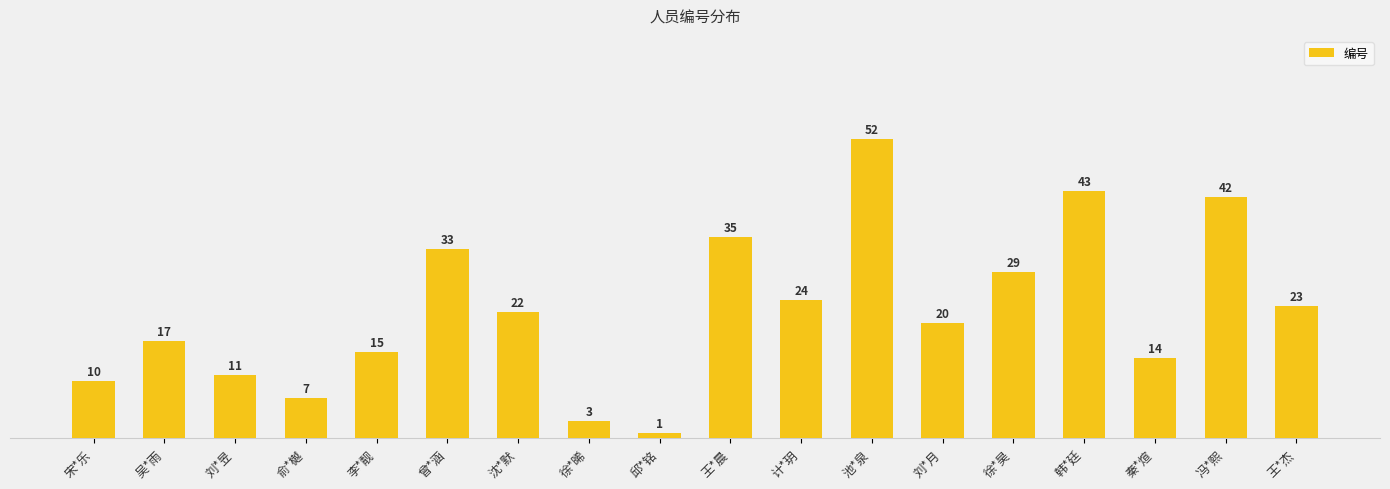

Are the bars horizontal?

No